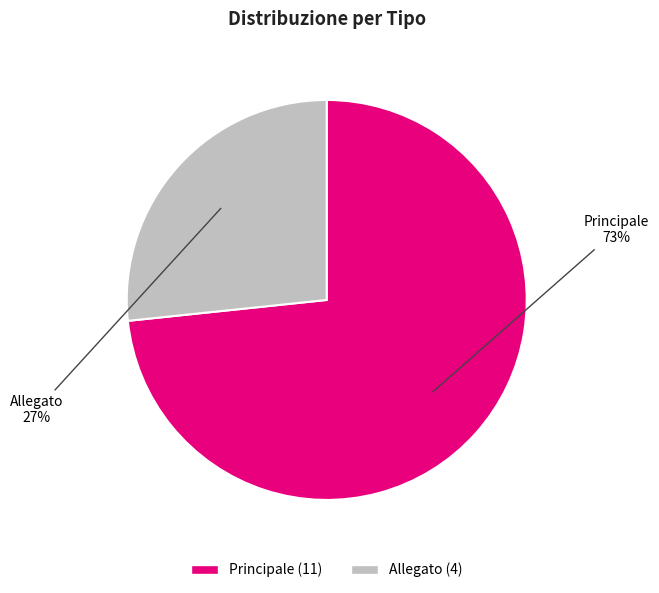

Which category accounts for the majority?

Principale